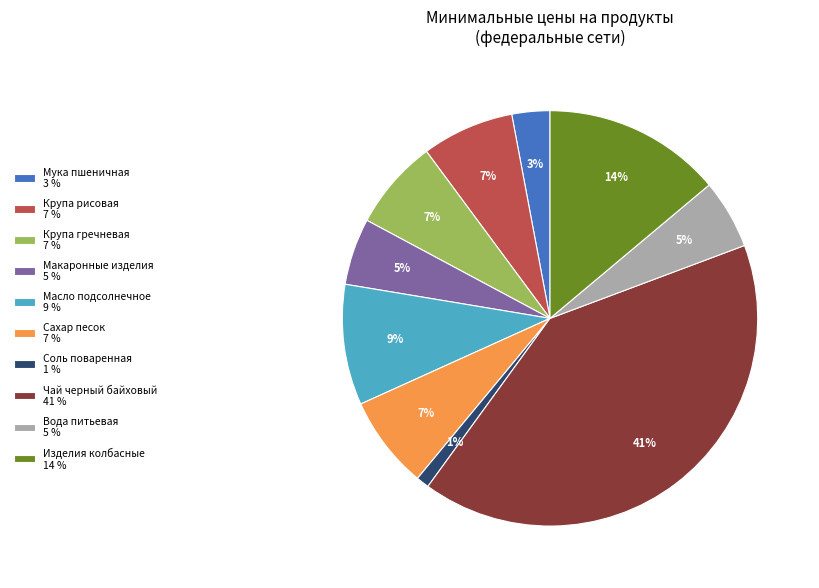

How many segments does this pie chart have?

10